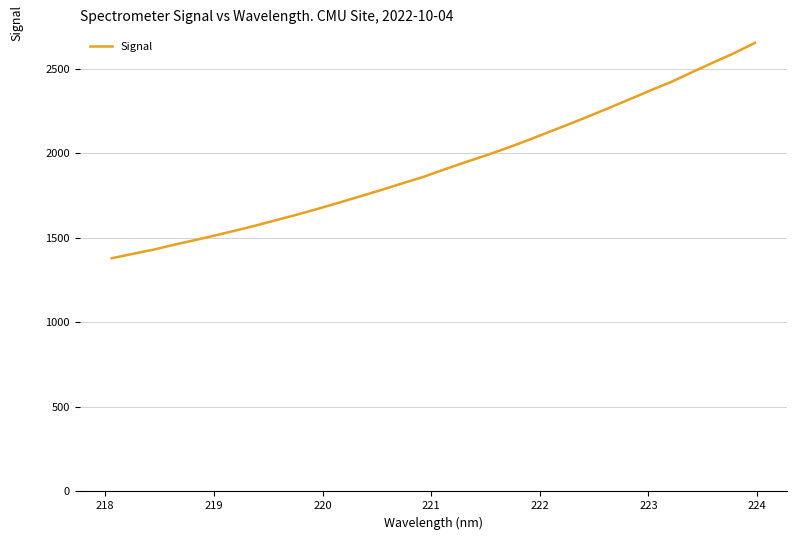

What is the greatest value displayed?

2653.7